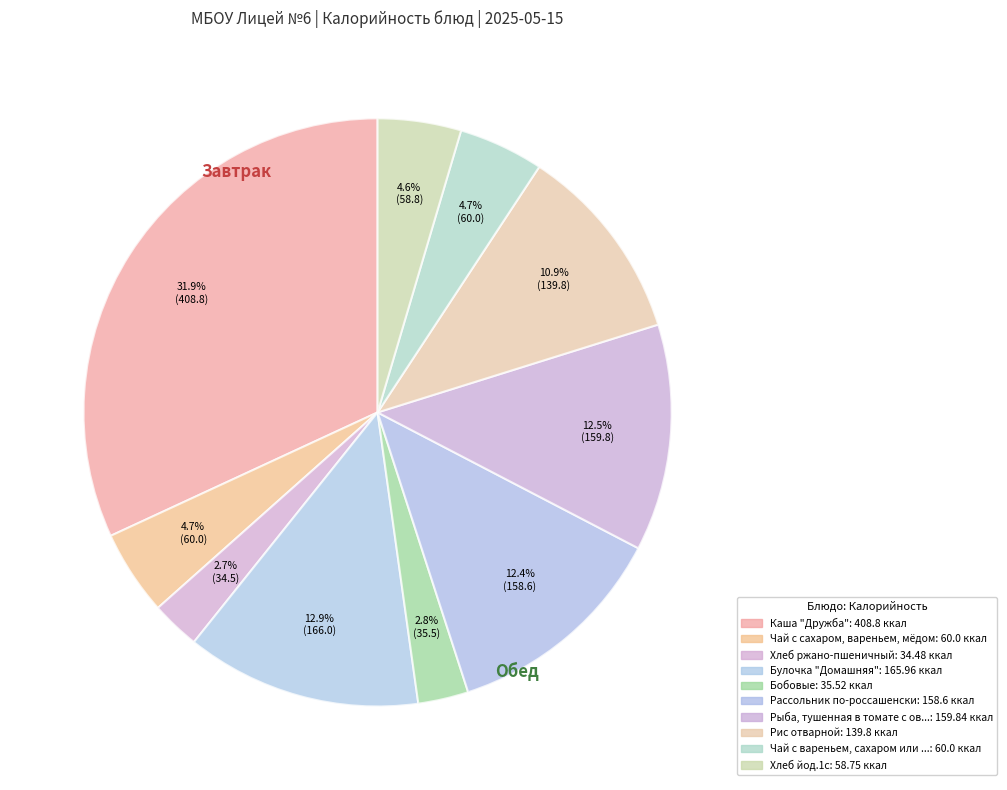

Count the number of slices in the pie.

10